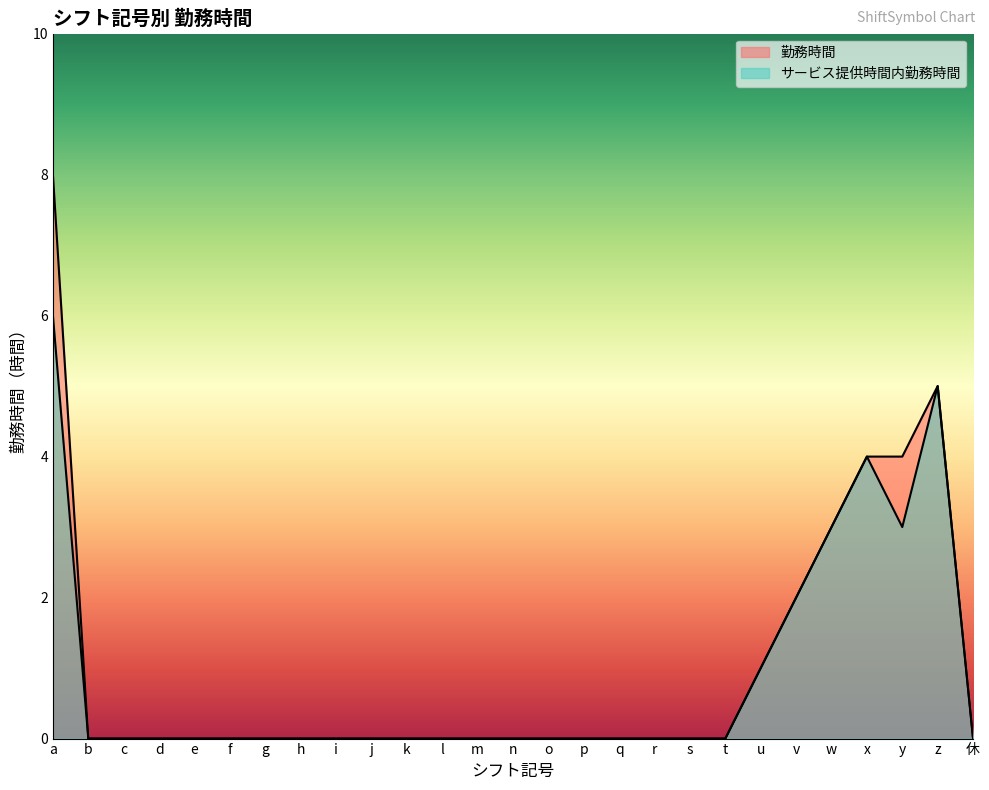

True or false: 勤務時間 and サービス提供時間内勤務時間 cross at least once.

False